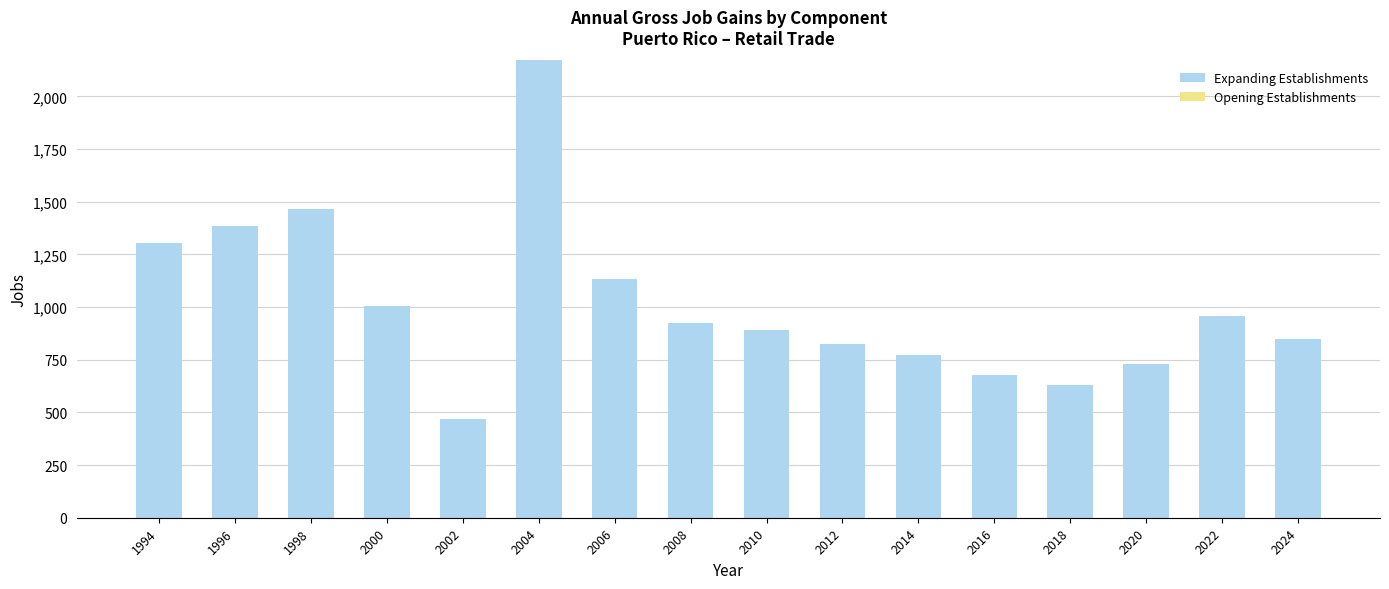

How many bars are there in total?

16